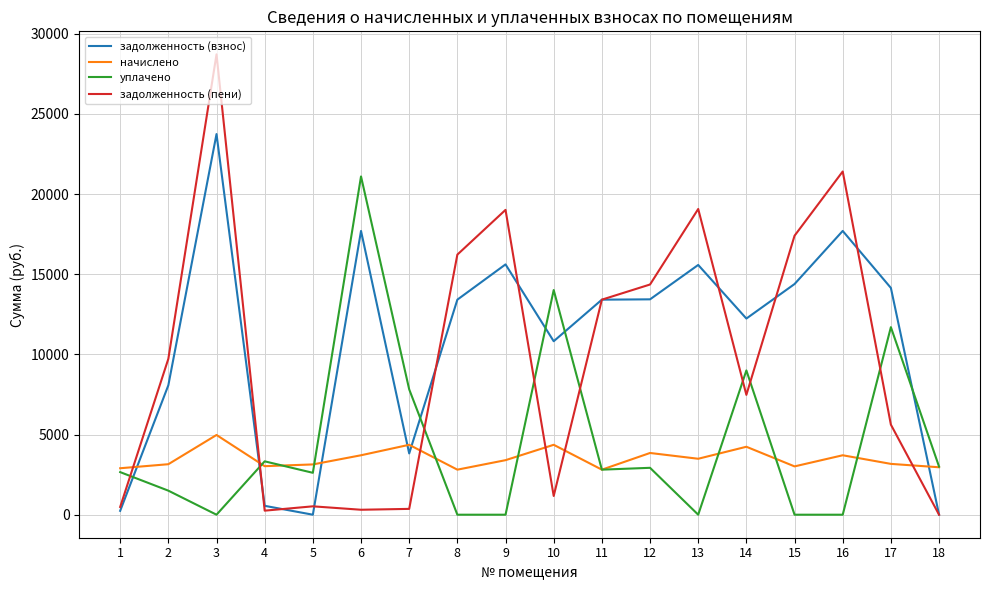

Between which two adjacent categories do задолженность (взнос) and уплачено first intersect?

1 and 2